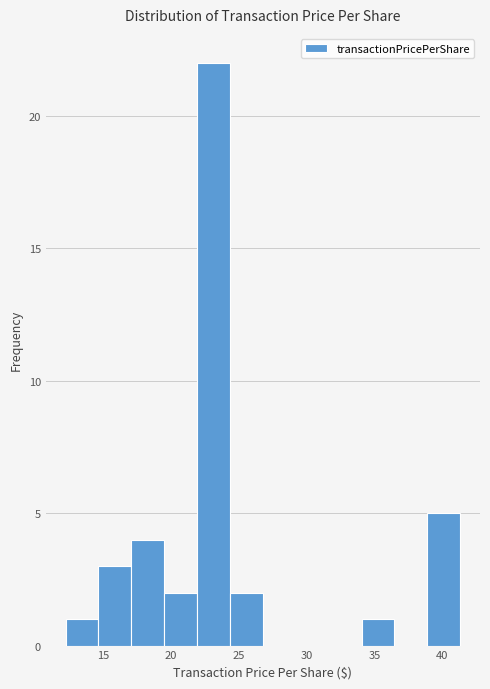

Over which range of the x-axis is the bar tallest?

22.0 to 24.5